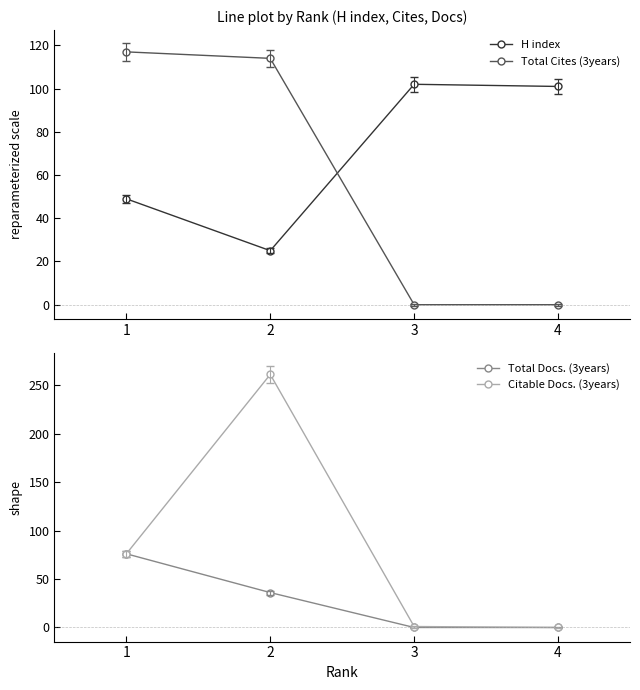

Is it true that Total Docs. (3years) equals -44 at 3?

False